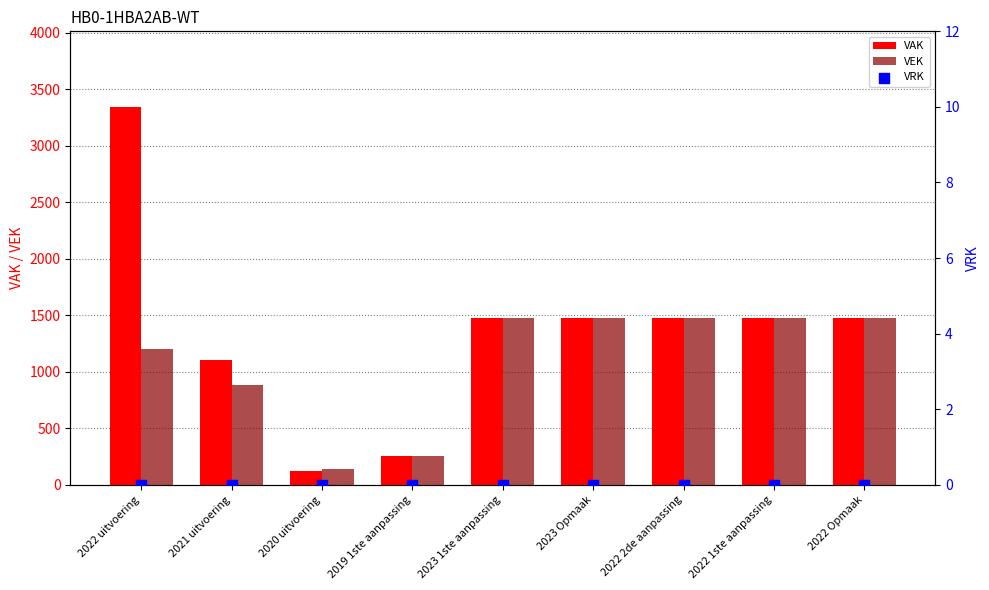

Which series reaches the maximum Y coordinate?

VAK